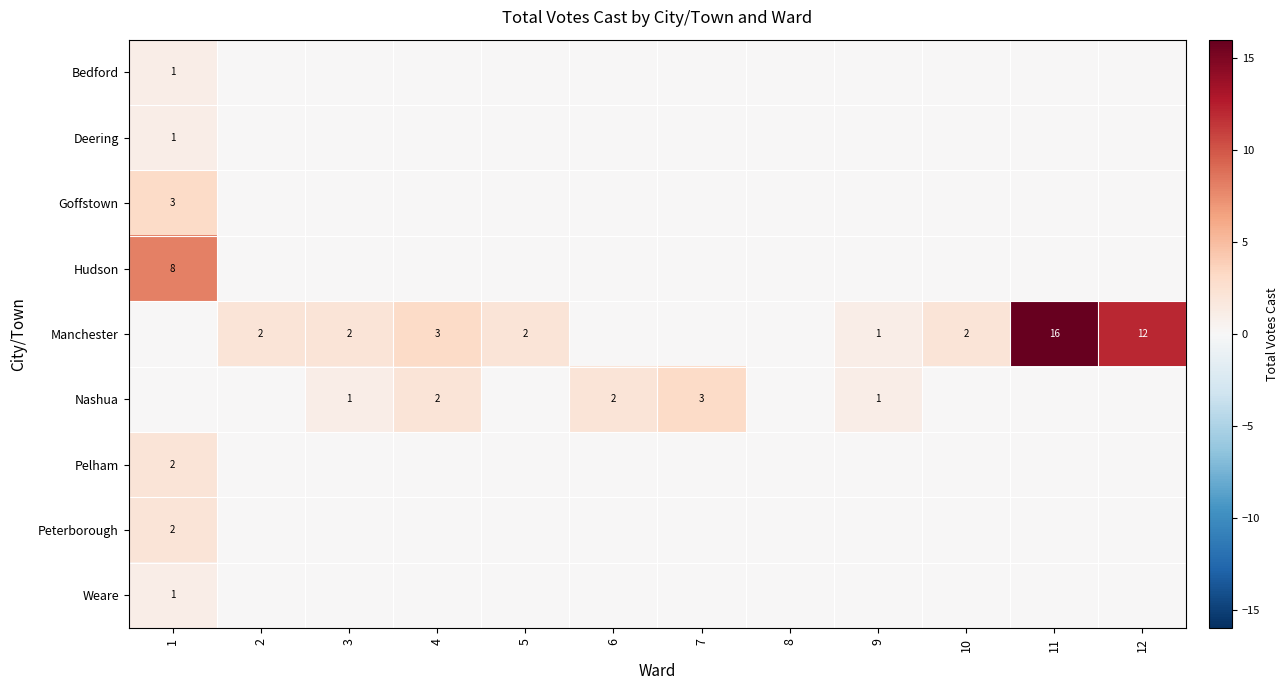

Rank the series at 11 from lowest to highest value.

Bedford, Deering, Goffstown, Hudson, Nashua, Pelham, Peterborough, Weare, Manchester